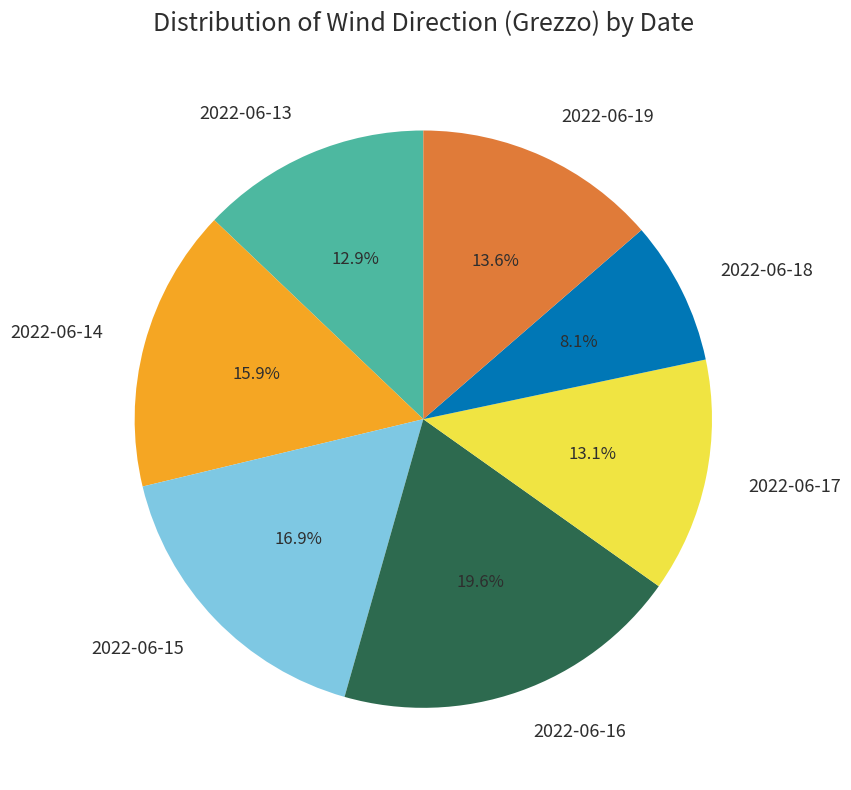

To the nearest percent, what portion does 2022-06-13 represent?

13%